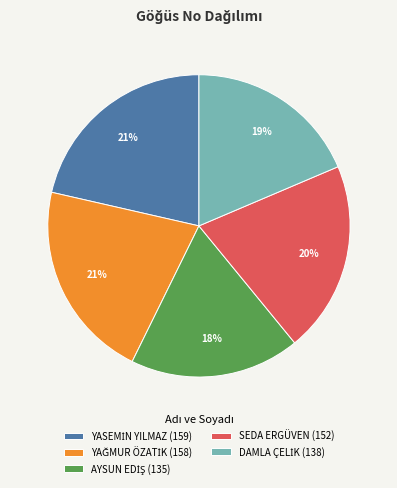

Is it true that SEDA ERGÜVEN (152) is 20% of the pie?

True